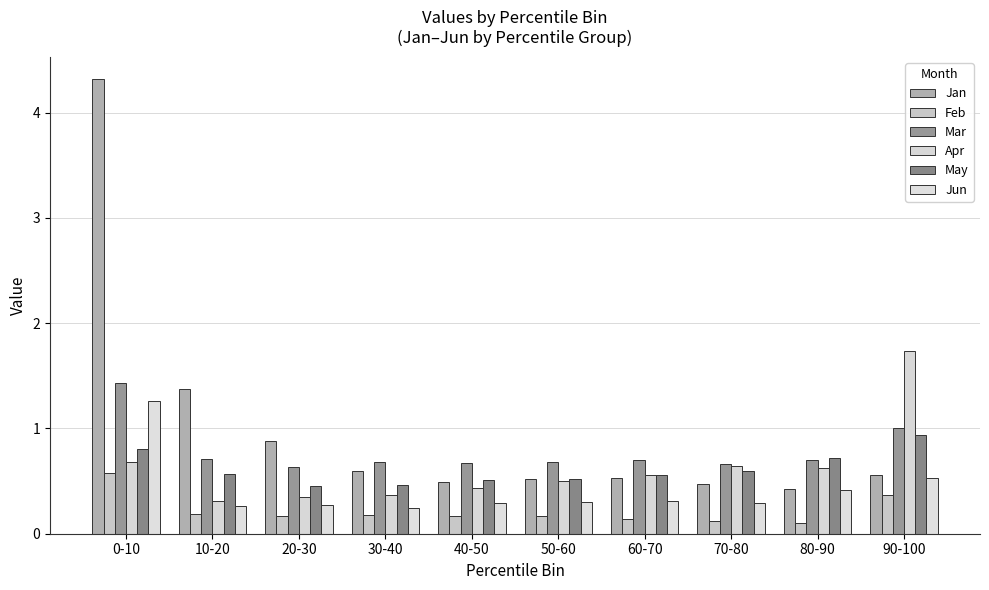

The value of Jun at 80-90 is 0.4. True or false?

True